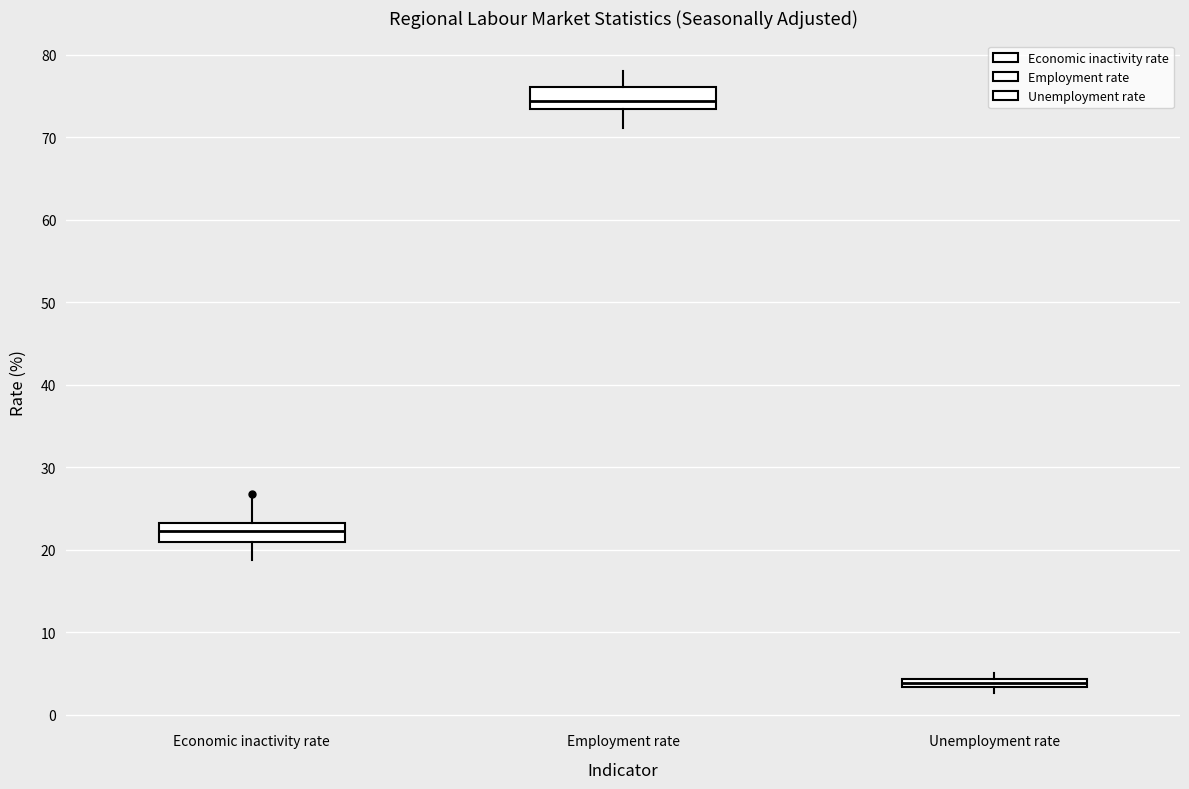

Which box has the highest median line?

Employment rate